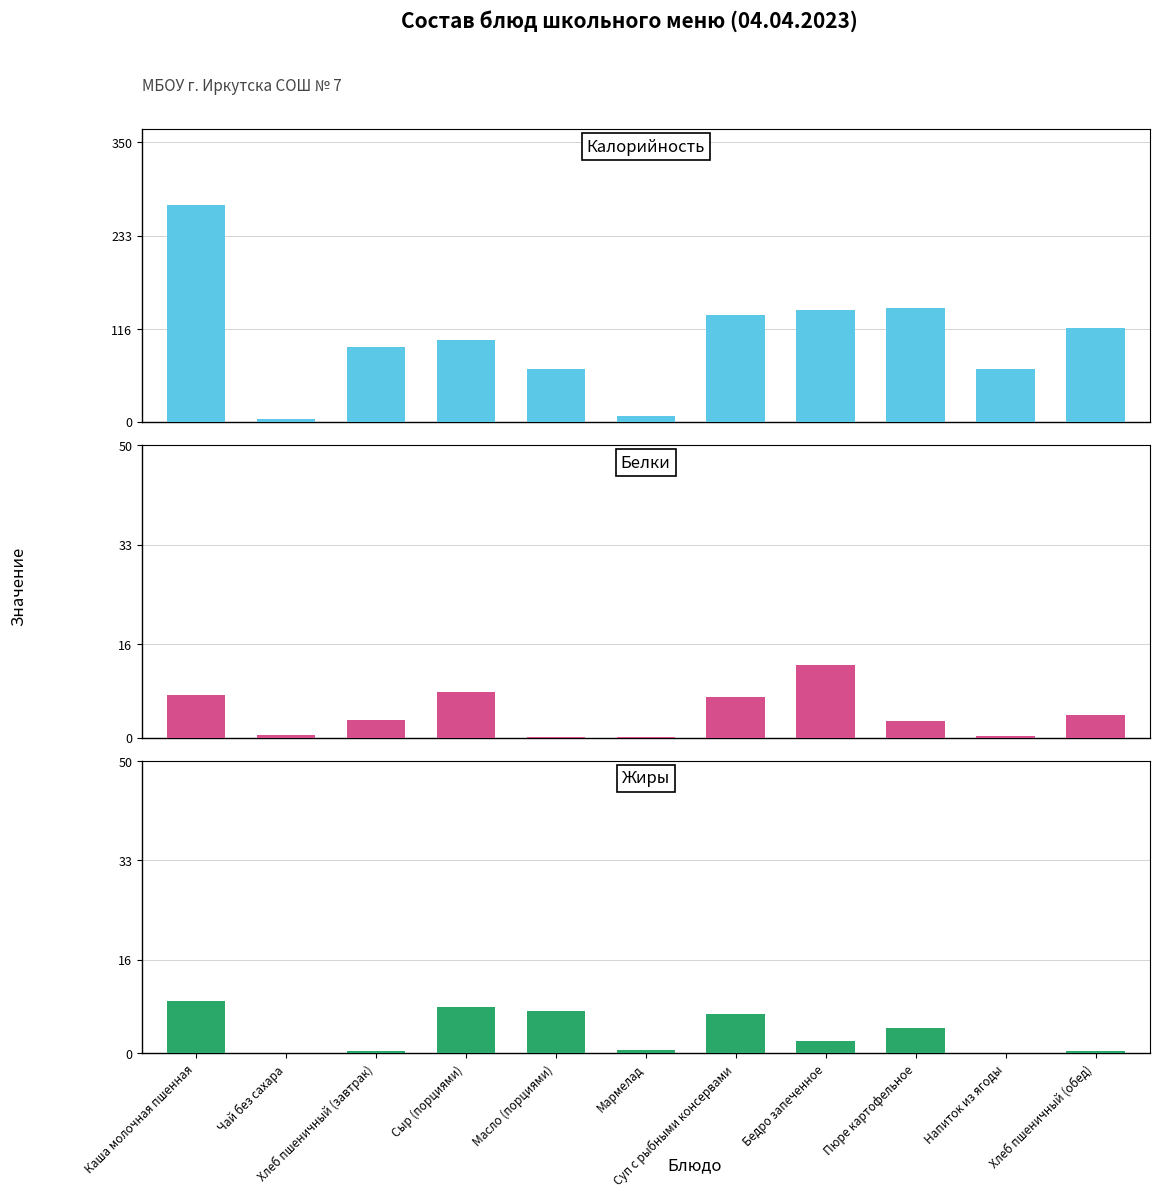

The value of Калорийность at Пюре картофельное is 197.2. True or false?

False